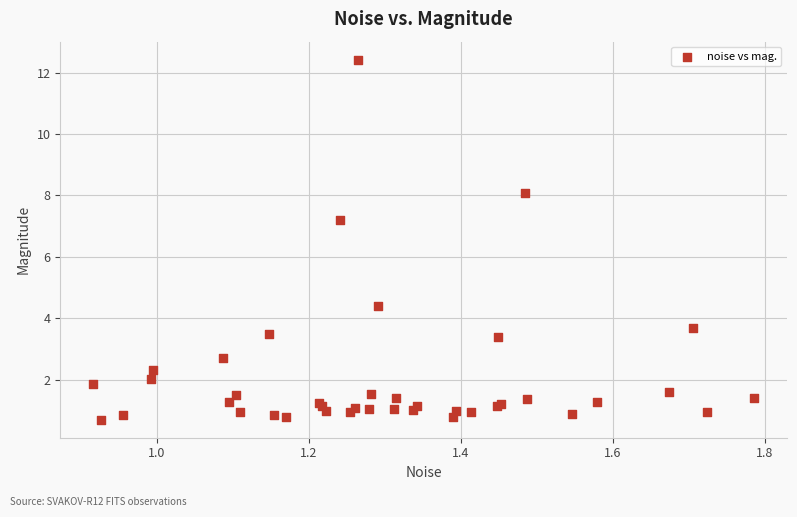

What Y value in the scatter plot is closest to 6?

7.2